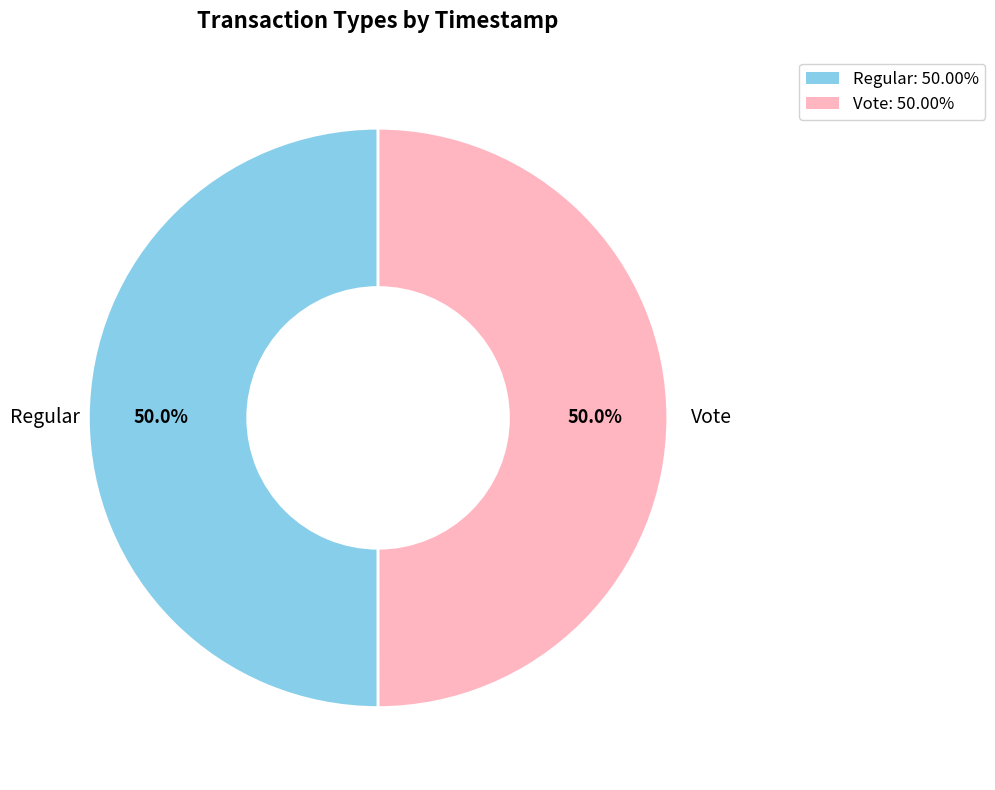

Approximately how many times larger is the value at Regular compared to Vote?

1.0